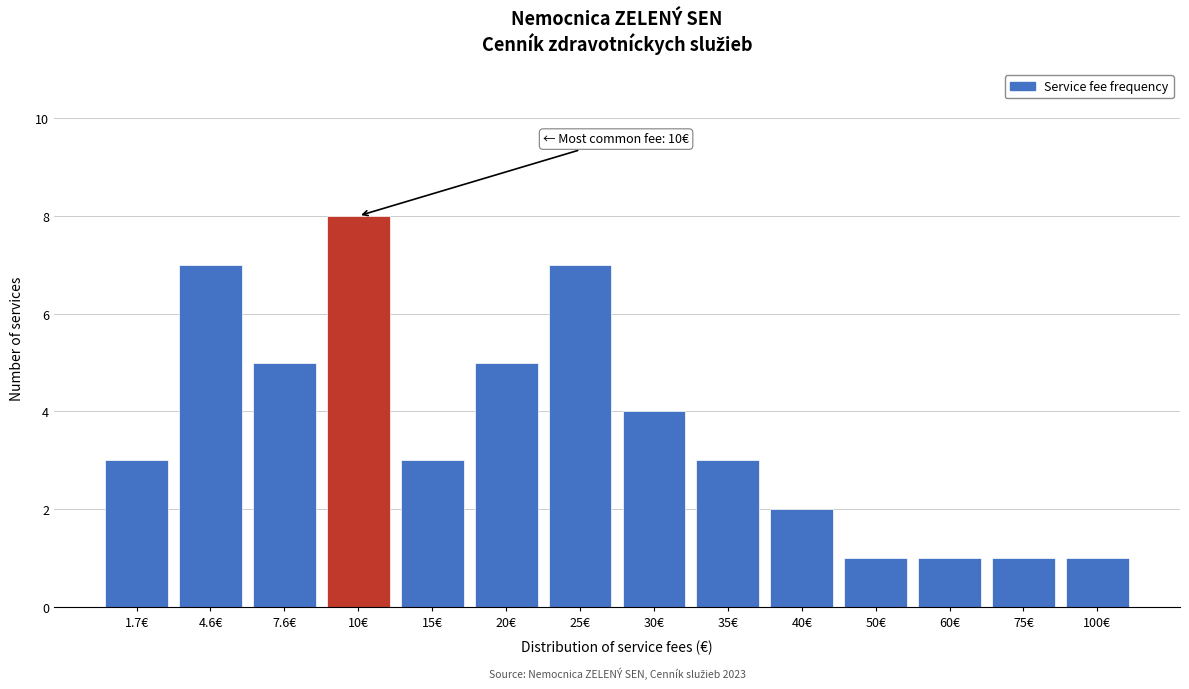

Reading left to right, transcribe all the data shown in this chart.

3	7	5	8	3	5	7	4	3	2	1	1	1	1